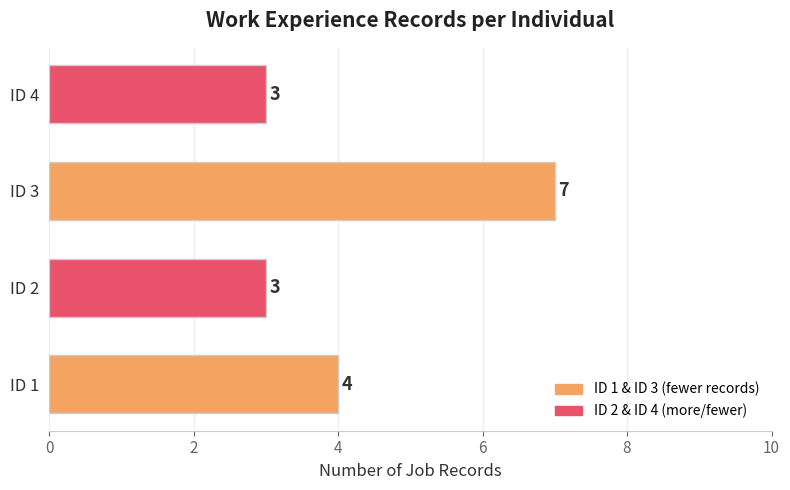

Count the values in the range 3 to 7.

4